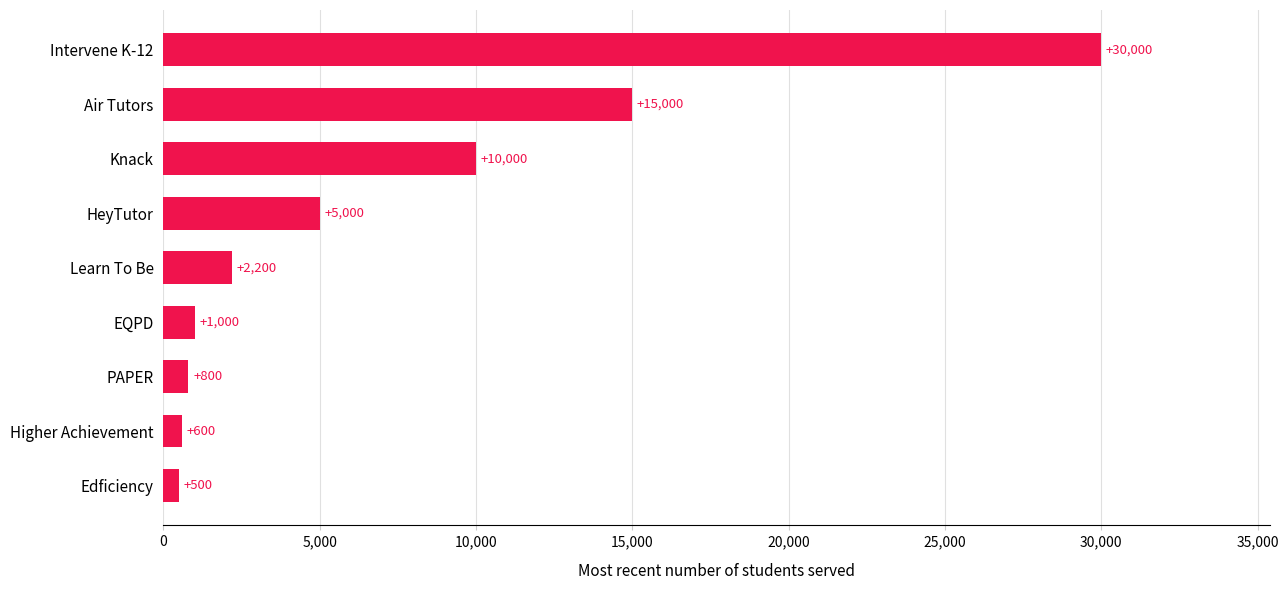

Approximately how many times larger is the value at PAPER compared to EQPD?

0.8